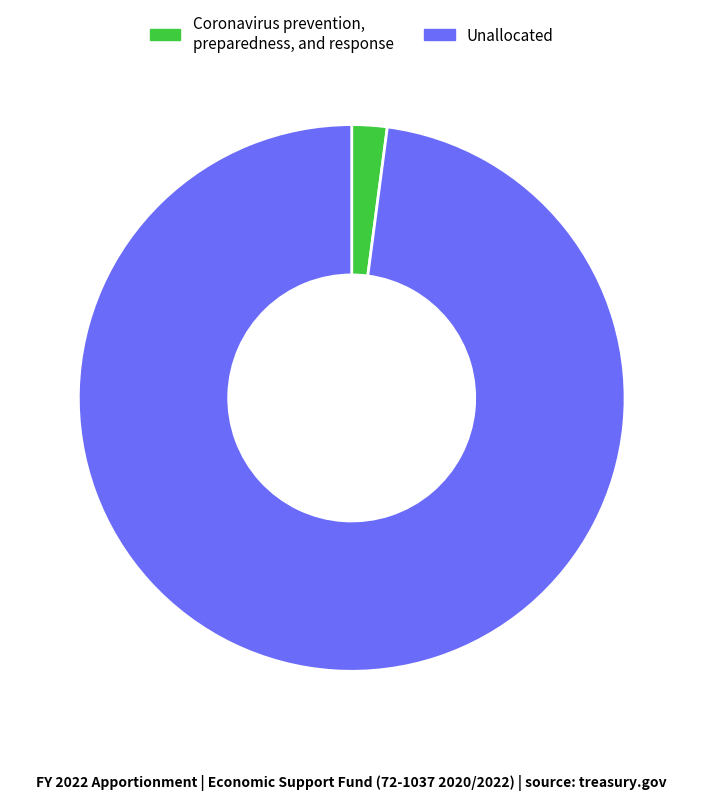

What is the smallest slice in the pie chart?

Coronavirus prevention, preparedness, and response